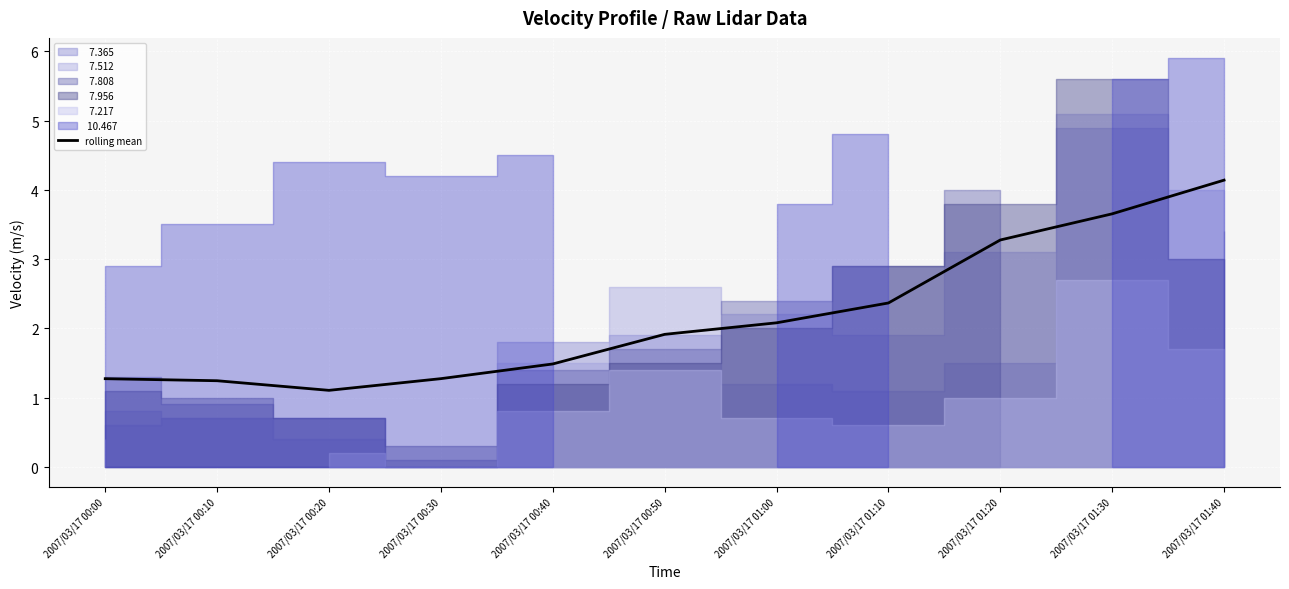

Rank the categories by value from lowest to highest.

2007/03/17 00:20, 2007/03/17 00:10, 2007/03/17 00:00, 2007/03/17 00:30, 2007/03/17 00:40, 2007/03/17 00:50, 2007/03/17 01:00, 2007/03/17 01:10, 2007/03/17 01:20, 2007/03/17 01:30, 2007/03/17 01:40